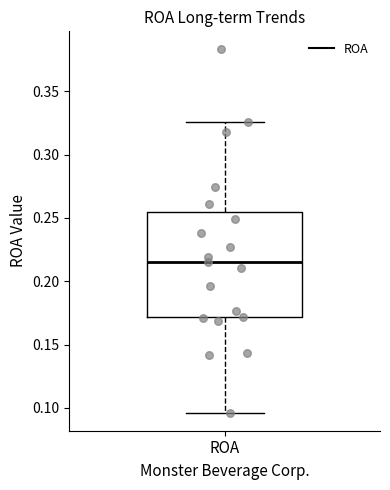

Where is the upper edge of the box for ROA on the y-axis? The values are not printed on the chart, so give them approximately, as read against the axis.

0.255